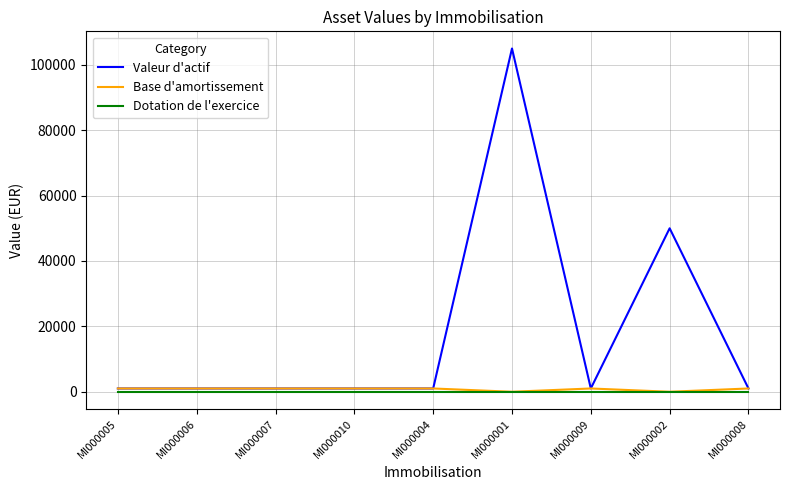

Is the value of Dotation de l'exercice at MI000002 greater than the value of Valeur d'actif at MI000001?

No